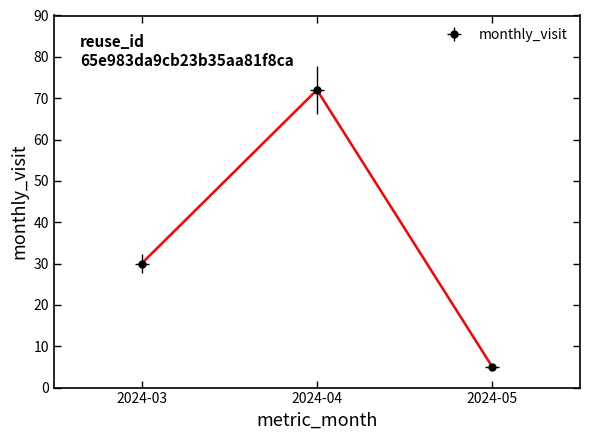

The chart shows a value of 5 at 2024-05. True or false?

True